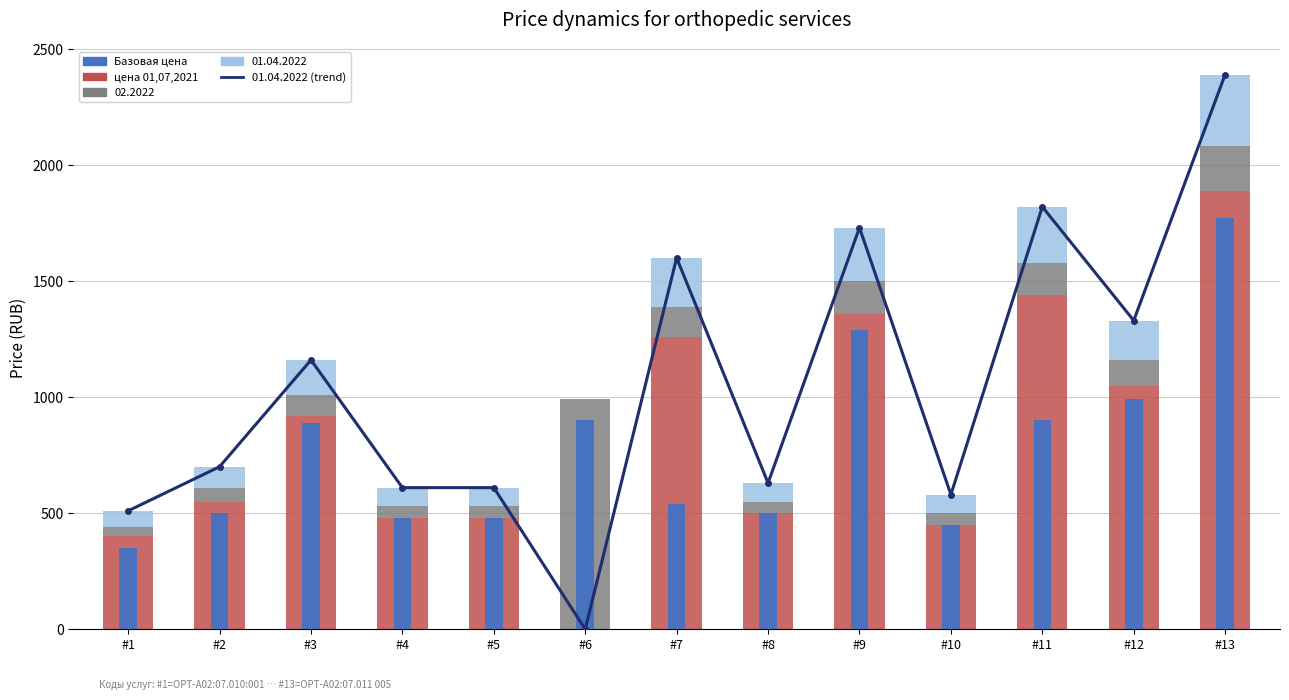

Which category has the lowest value across all series?

#6